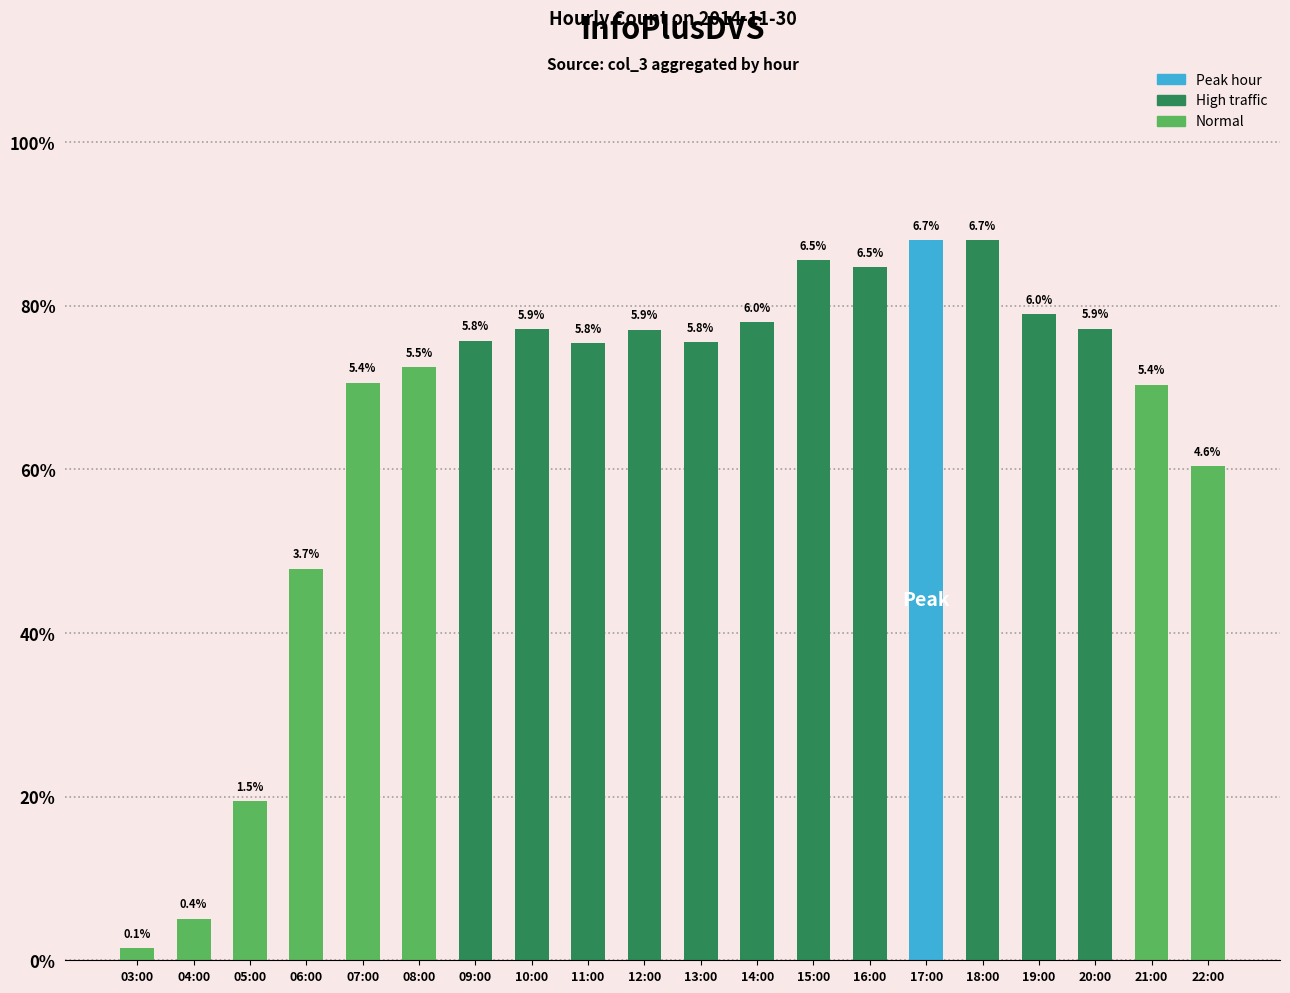

Rank the categories by value from highest to lowest.

17:00, 18:00, 15:00, 16:00, 19:00, 14:00, 20:00, 10:00, 12:00, 09:00, 13:00, 11:00, 08:00, 07:00, 21:00, 22:00, 06:00, 05:00, 04:00, 03:00